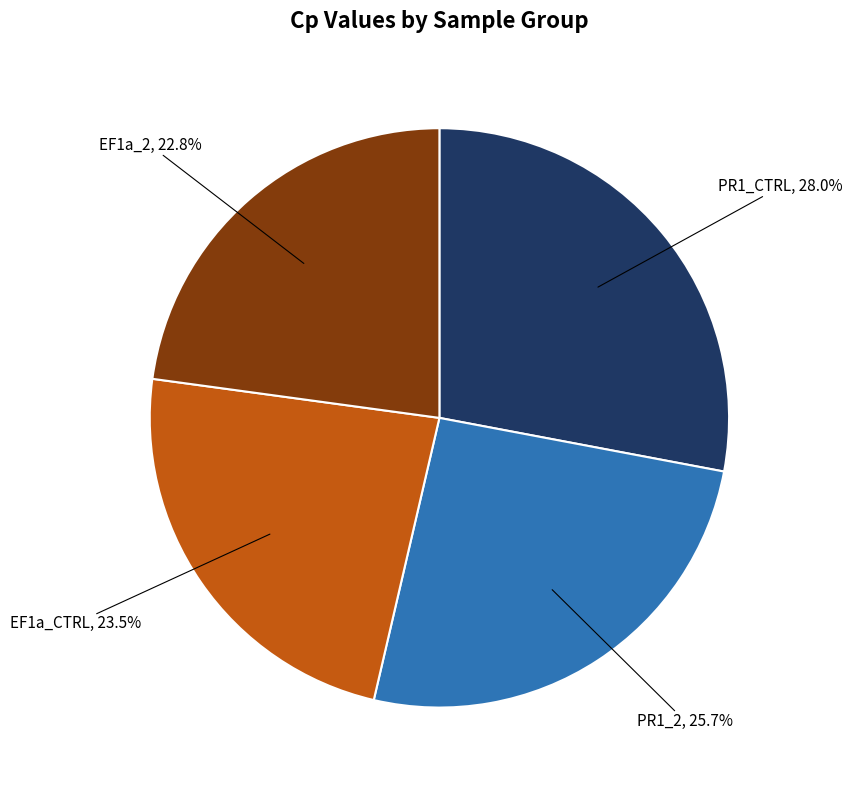

The EF1a_2 slice represents 23% of the pie. True or false?

True